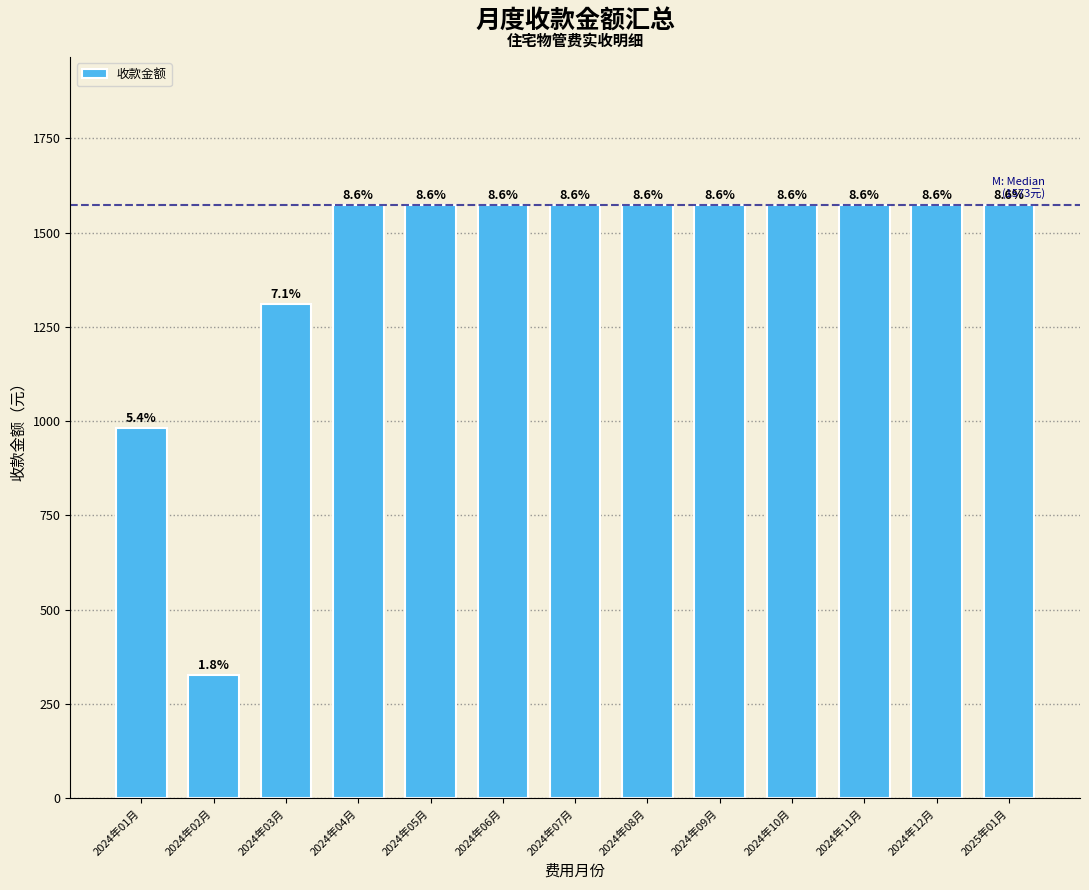

What is the label of the 4th bar from the left?

2024年04月